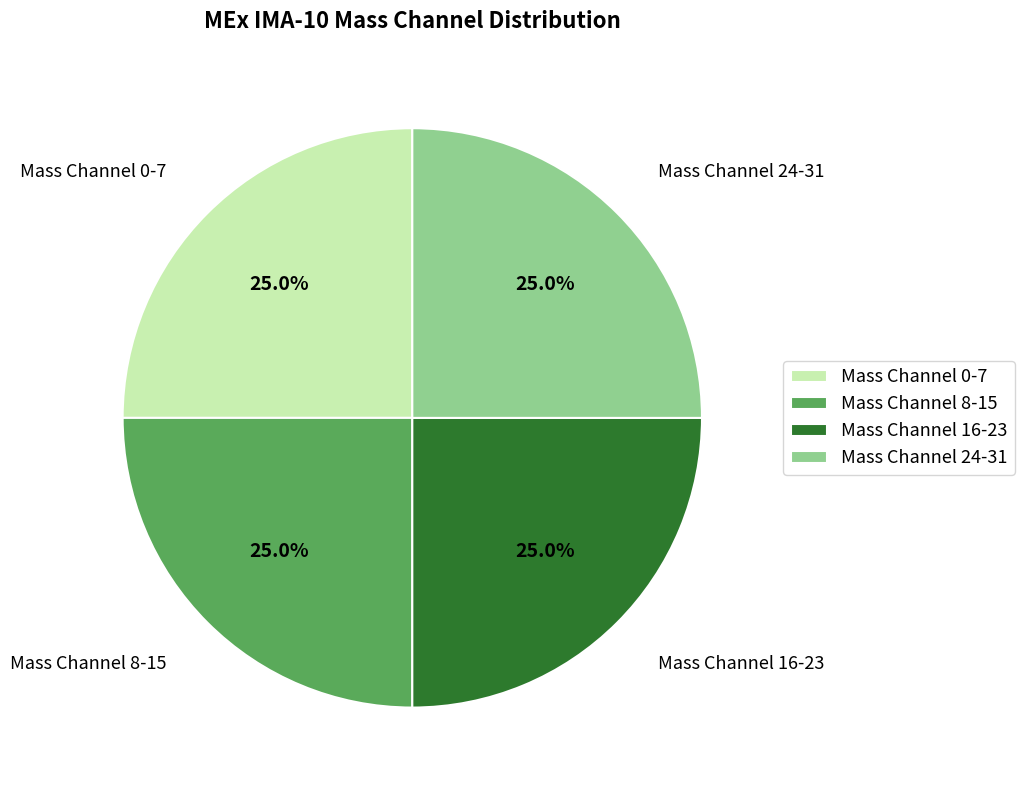

Is there a majority slice in this chart?

No